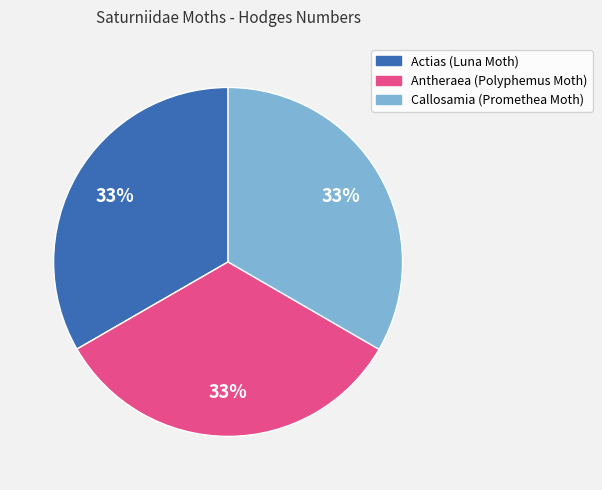

Is the sum of Antheraea (Polyphemus Moth) and Callosamia (Promethea Moth) greater than half?

Yes